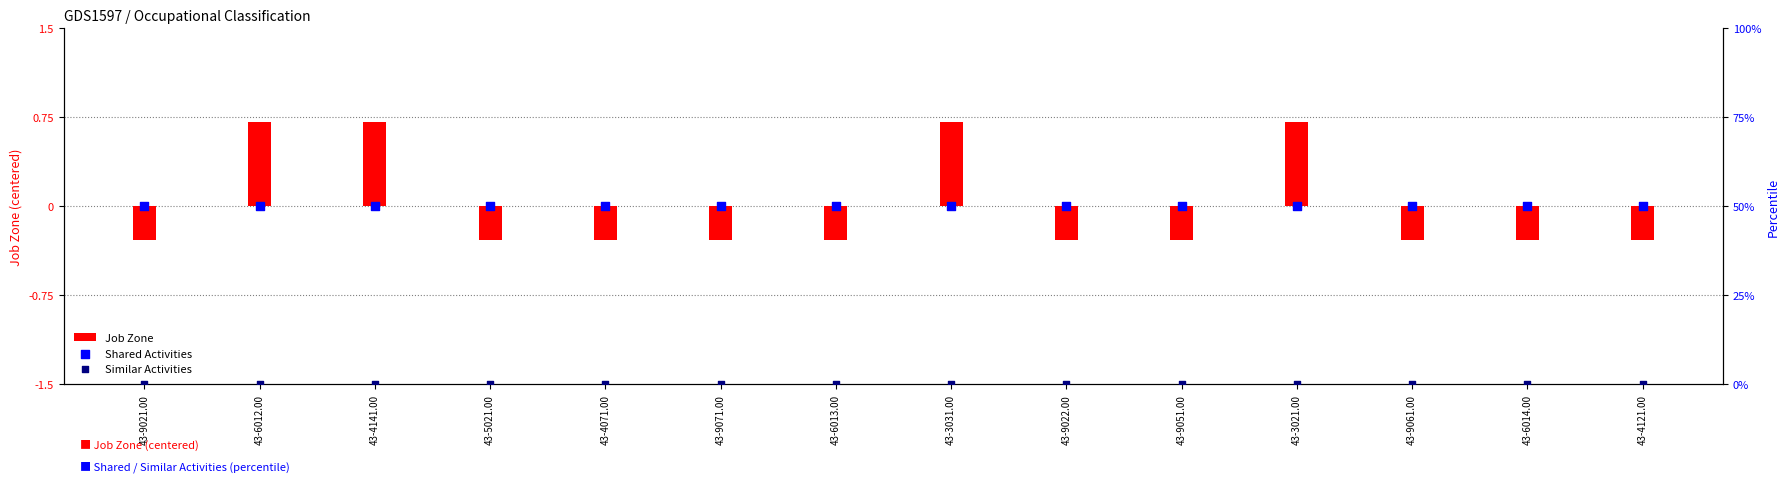

At which category is the sum across all series the highest?

43-6012.00